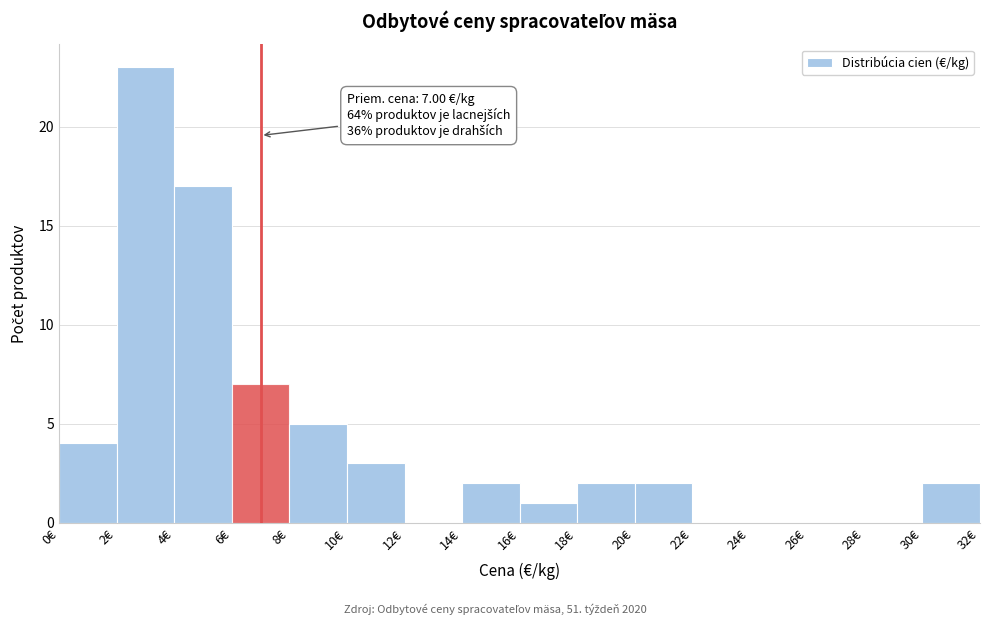

Which range on the x-axis has the tallest bar?

2 to 4